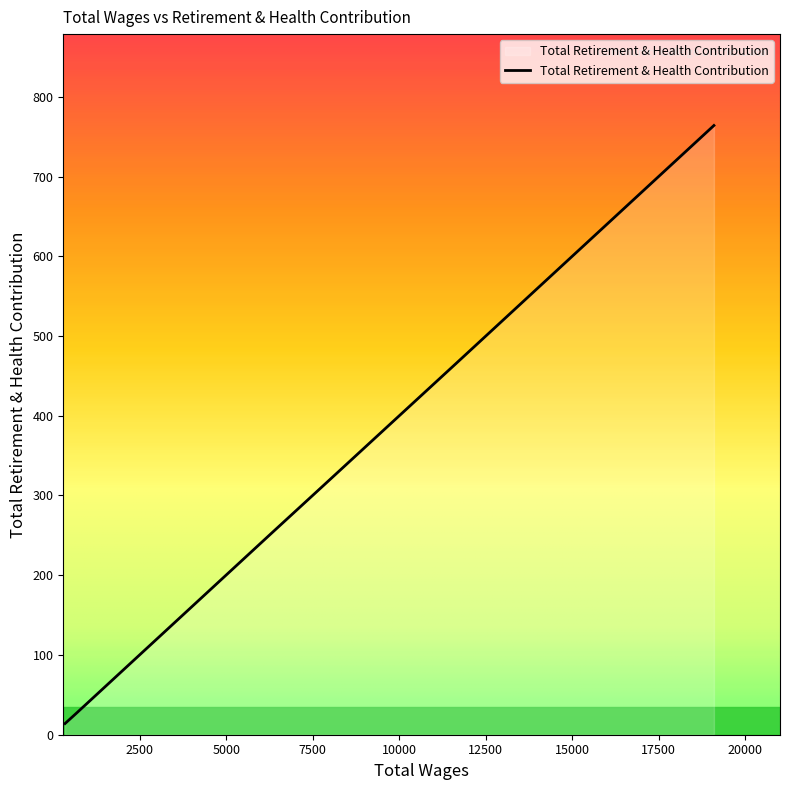

Rank the categories by value from lowest to highest.

343.0, 672.0, 6294.0, 7800.0, 11658.0, 11658.0, 19101.0